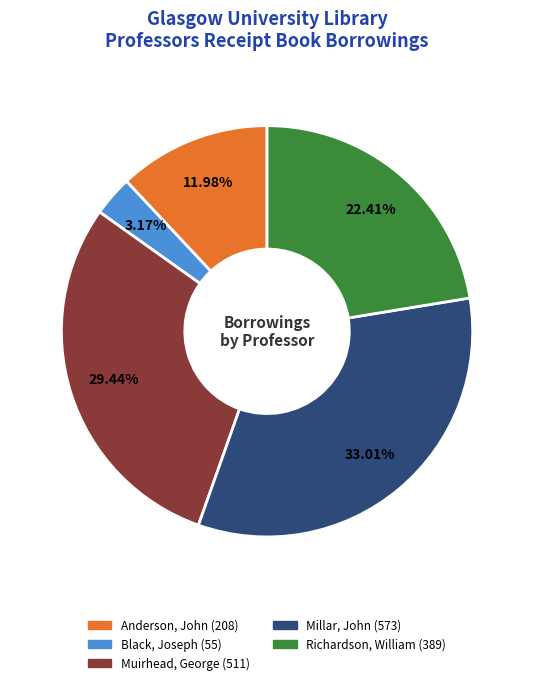

Does Black, Joseph account for over 50% of the chart?

No